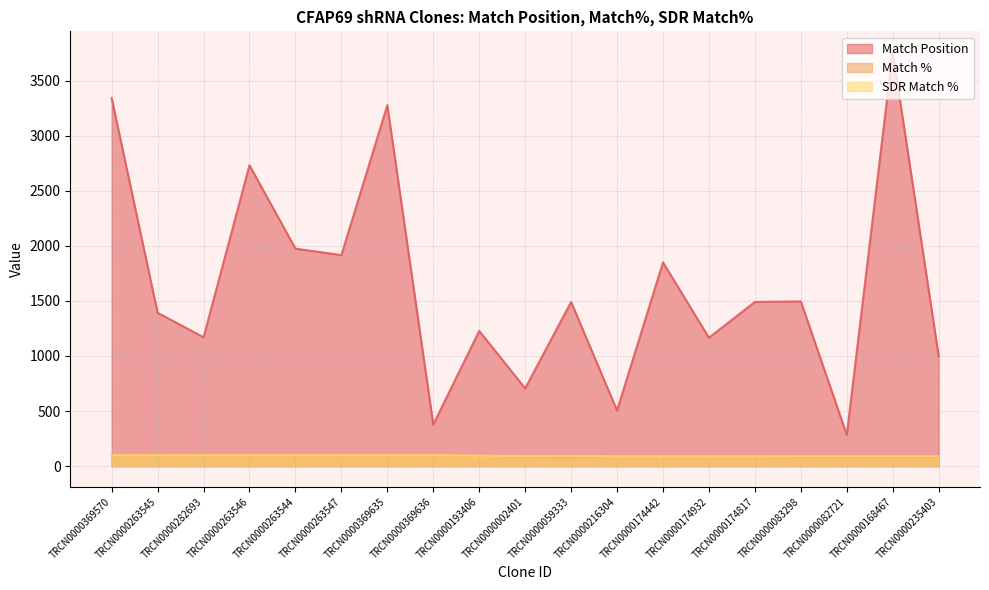

Count the number of categories in the chart.

19